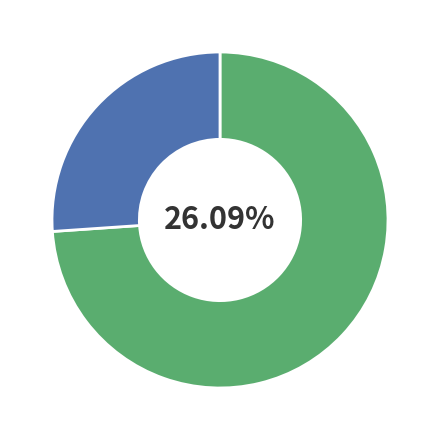

Which category has the biggest portion of the pie?

c